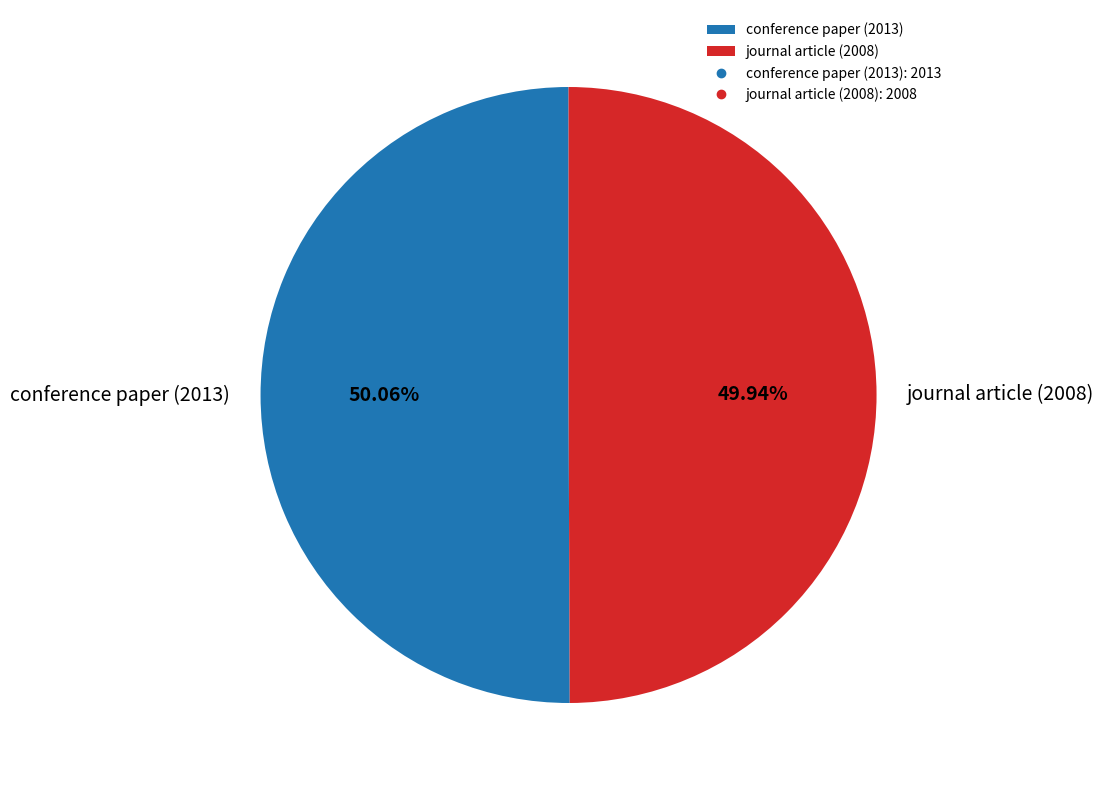

Is the sum of conference paper (2013) and journal article (2008) greater than half?

Yes